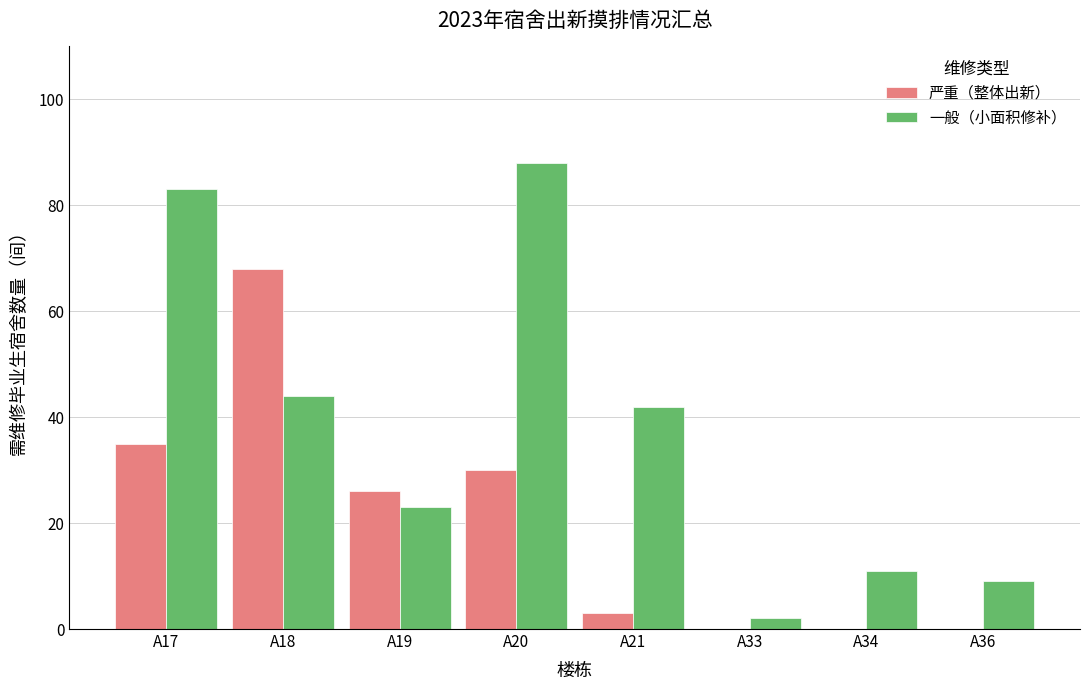

Is the value of 严重（整体出新） at A20 greater than the value of 一般（小面积修补） at A17?

No